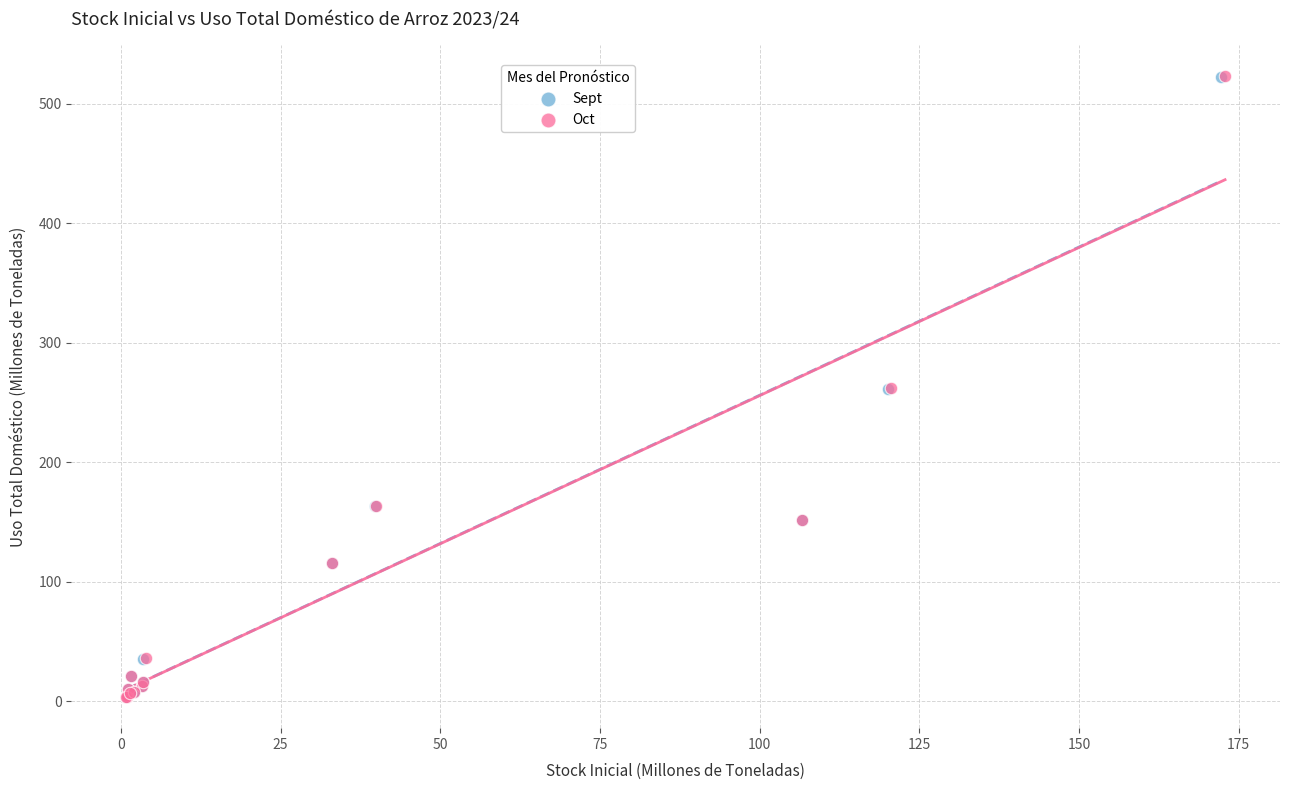

Which series has the largest Y range (max minus min)?

Oct